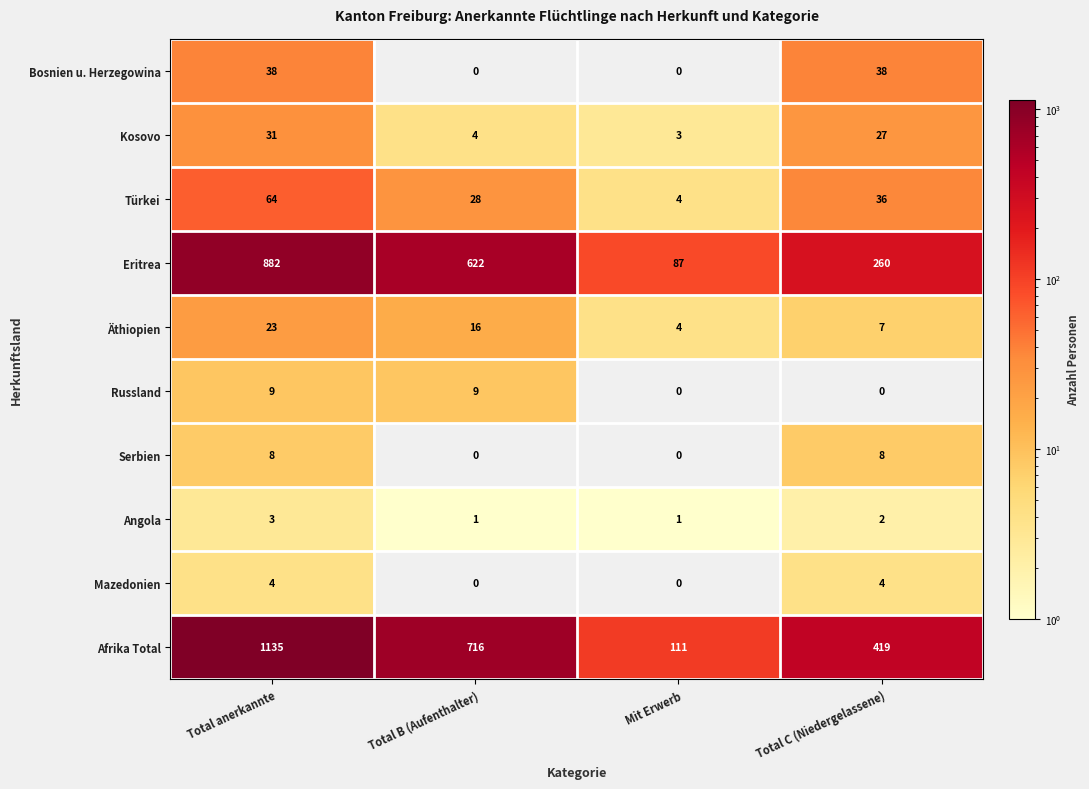

Which series has the largest total across all categories?

Afrika Total